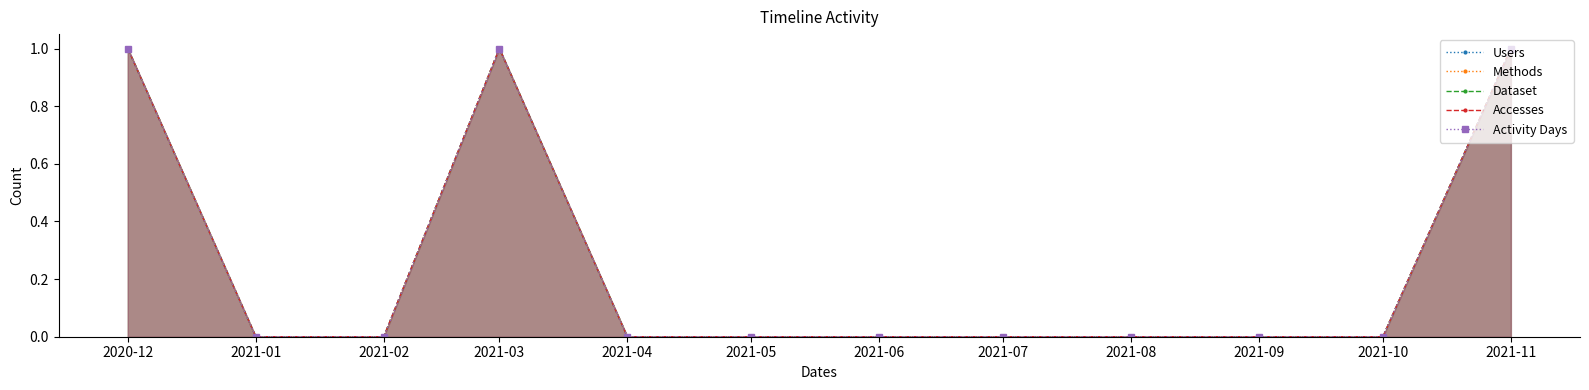

How many lines are shown in the chart?

5